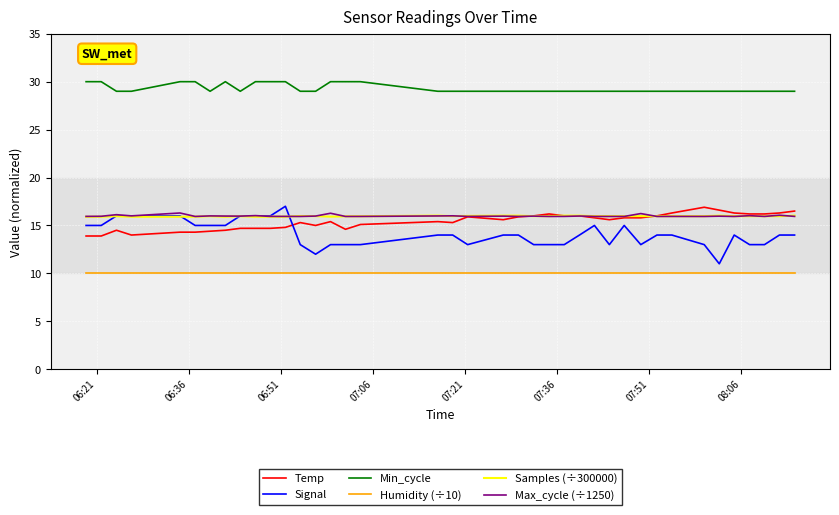

Which series has the largest range (max minus min)?

Signal